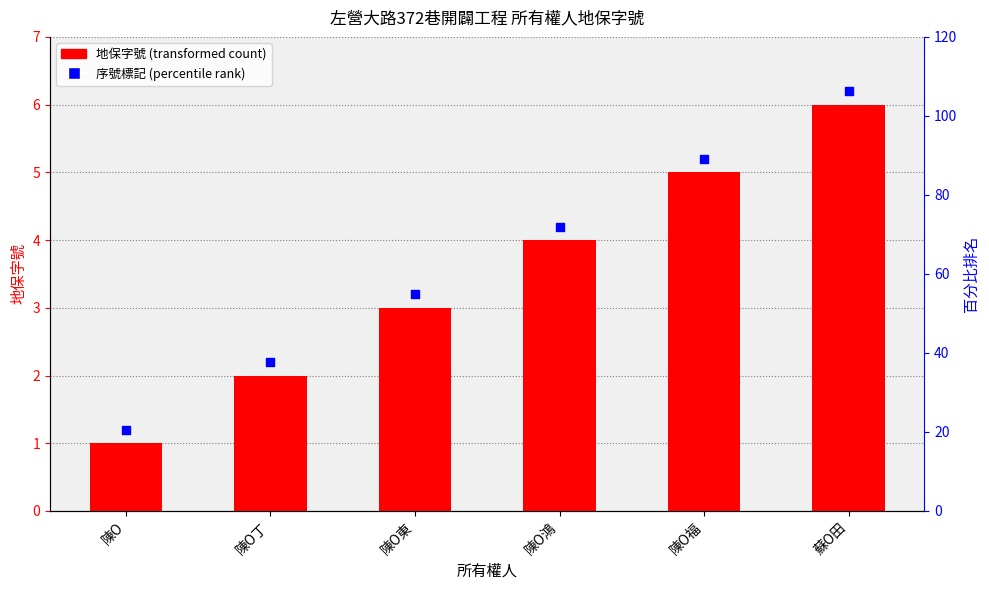

At how many categories does at least one series exceed 3?

4